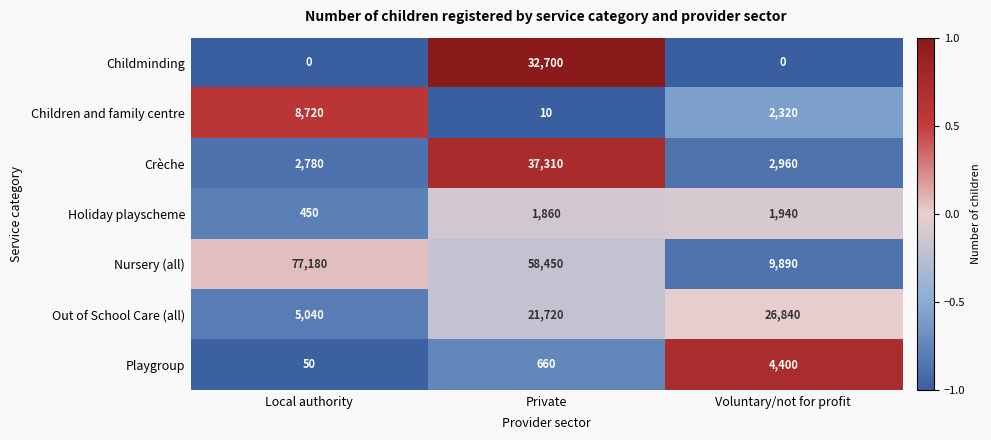

How many positive values does the Childminding series have?

1